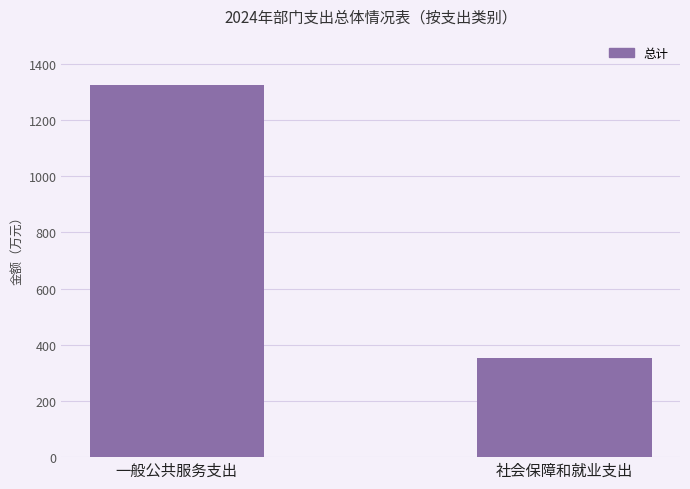

At which label is the value closest to 837?

社会保障和就业支出